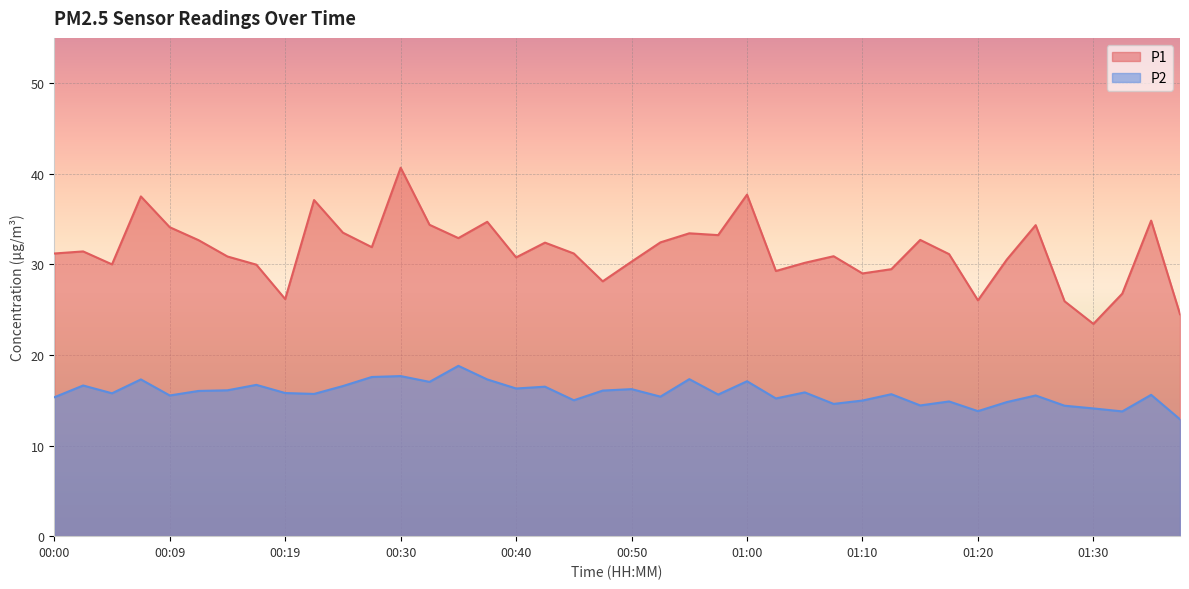

What is the label of the 18th point from the left?

00:42